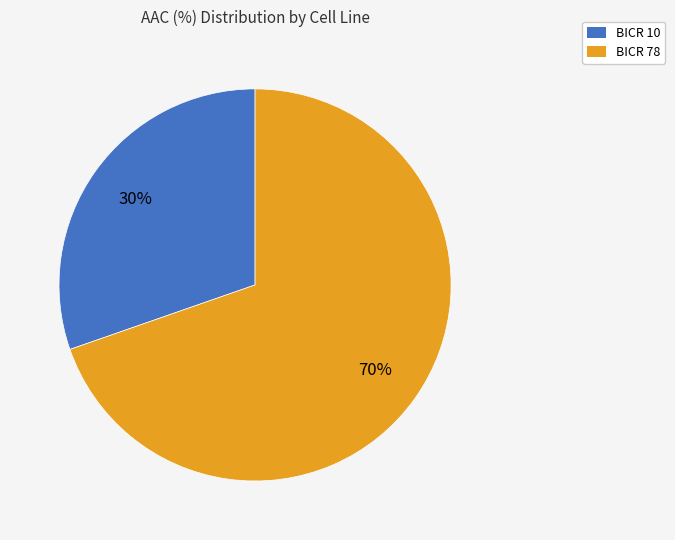

Rank the categories by value from lowest to highest.

BICR 10, BICR 78